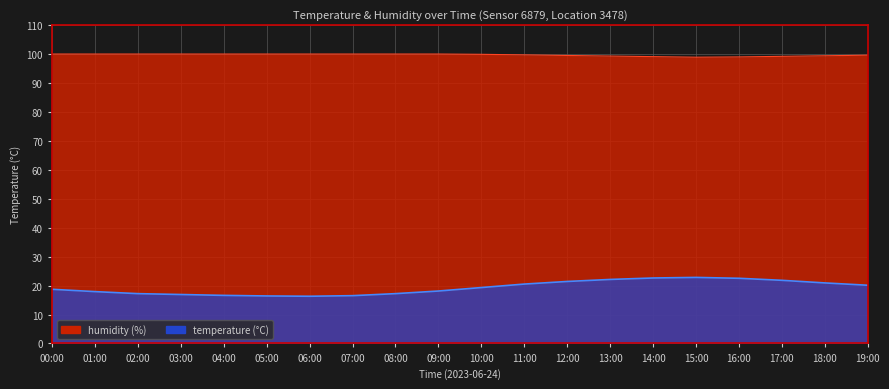

Reading right to left, extract all data points from this chart.

temperature: 20.1	20.9	21.8	22.5	22.8	22.6	22.1	21.4	20.5	19.3	18.1	17.2	16.5	16.3	16.4	16.6	16.9	17.2	17.9	18.7
humidity: 99.5	99.3	99.1	98.9	98.8	99.0	99.2	99.4	99.6	99.8	99.9	99.9	99.9	99.9	99.9	99.9	99.9	99.9	99.9	99.9